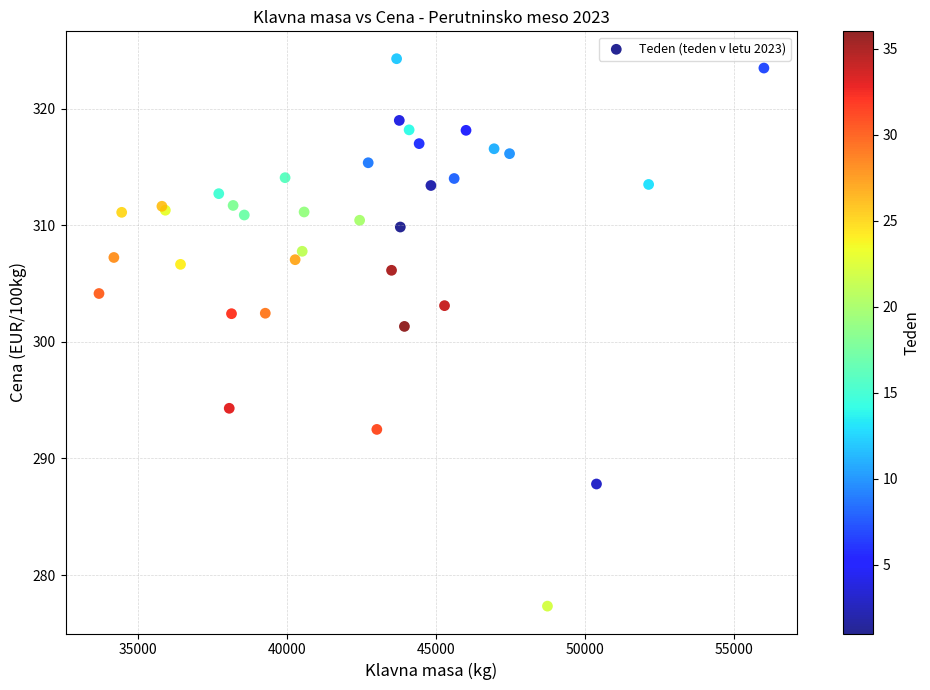

What Y value in the scatter plot is closest to 300?

301.3